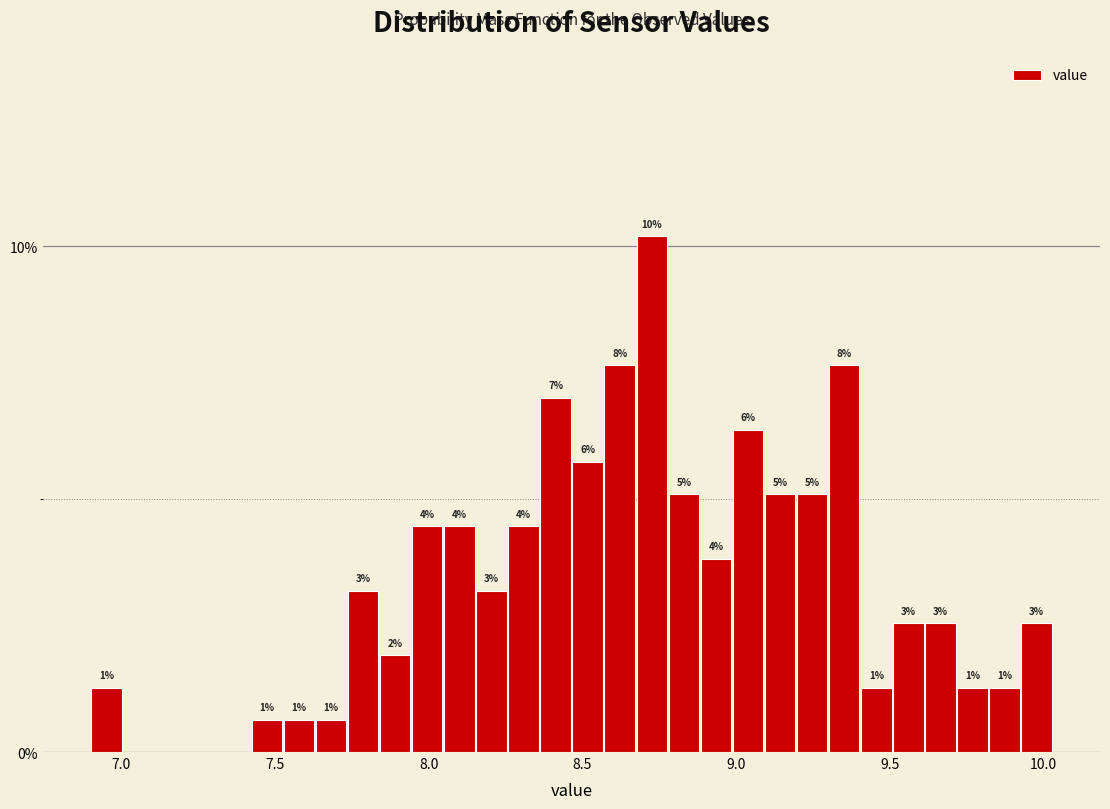

Read against the x-axis, roughly where is the centre of the tallest bar?

8.75